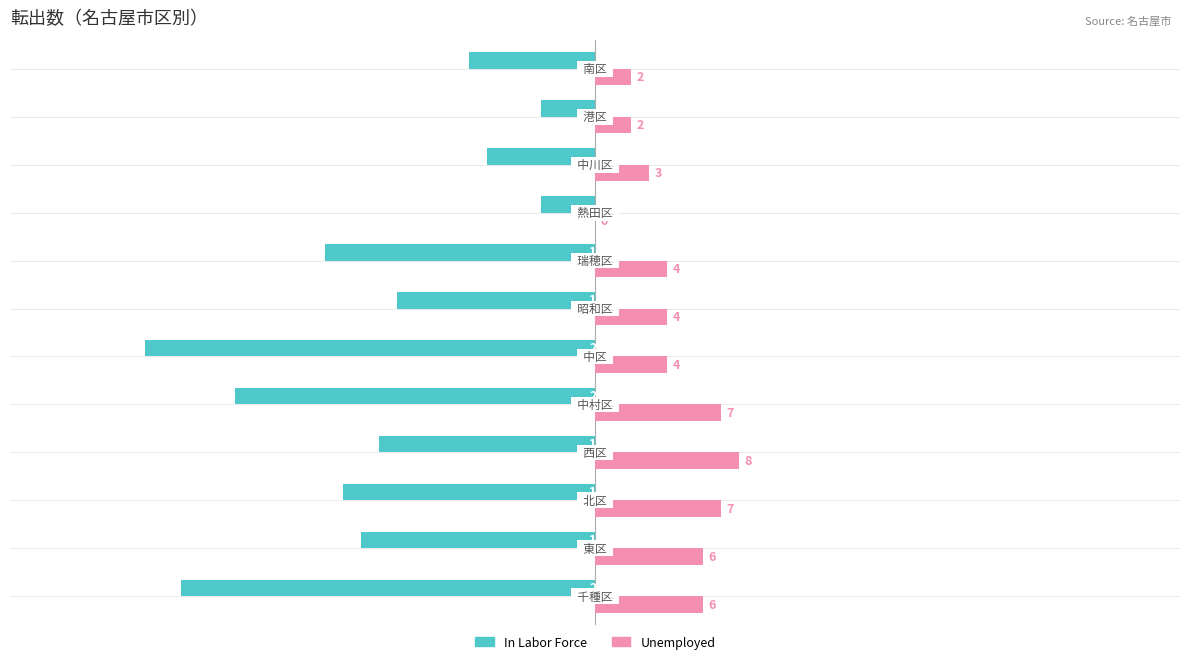

How many Unemployed values are between 3 and 7?

8